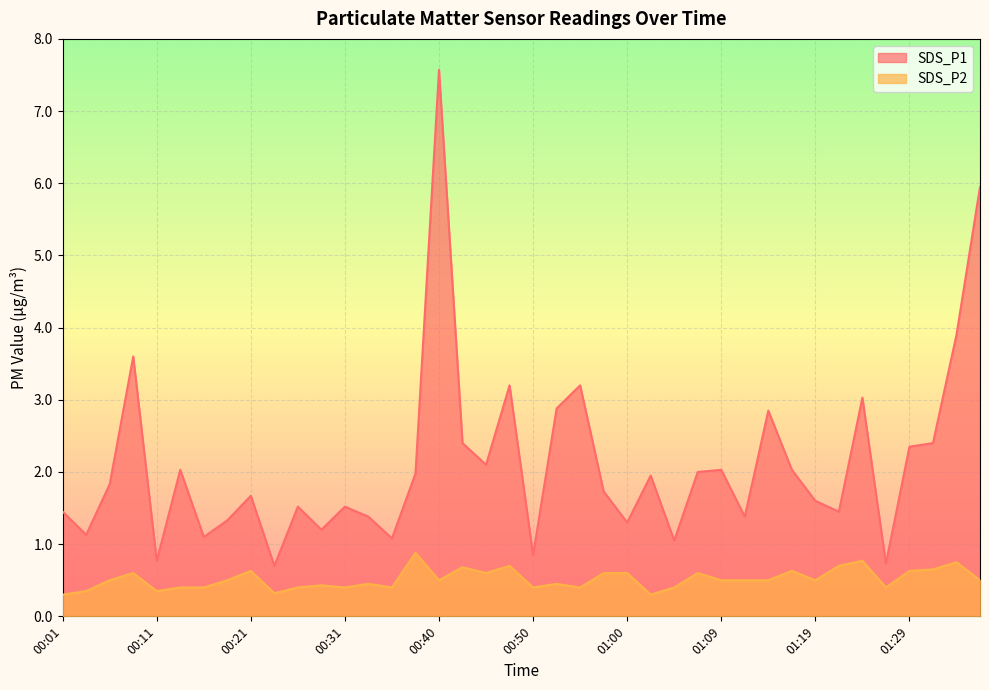

Does the chart display data point markers on the line(s)?

No